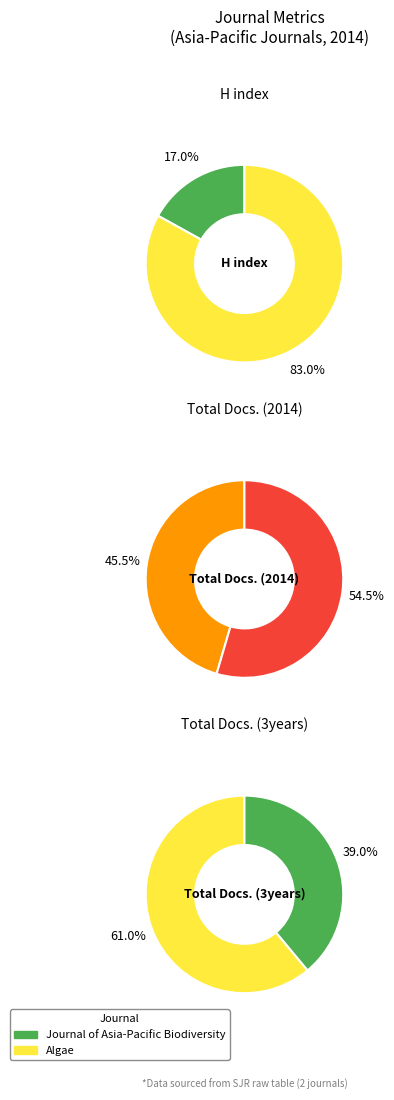

Count the number of slices in the pie.

2